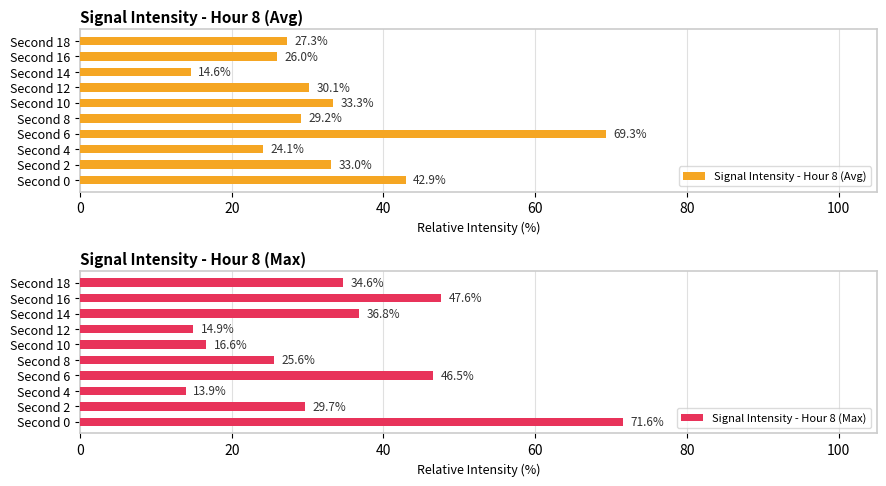

How many data points does each series have?

10